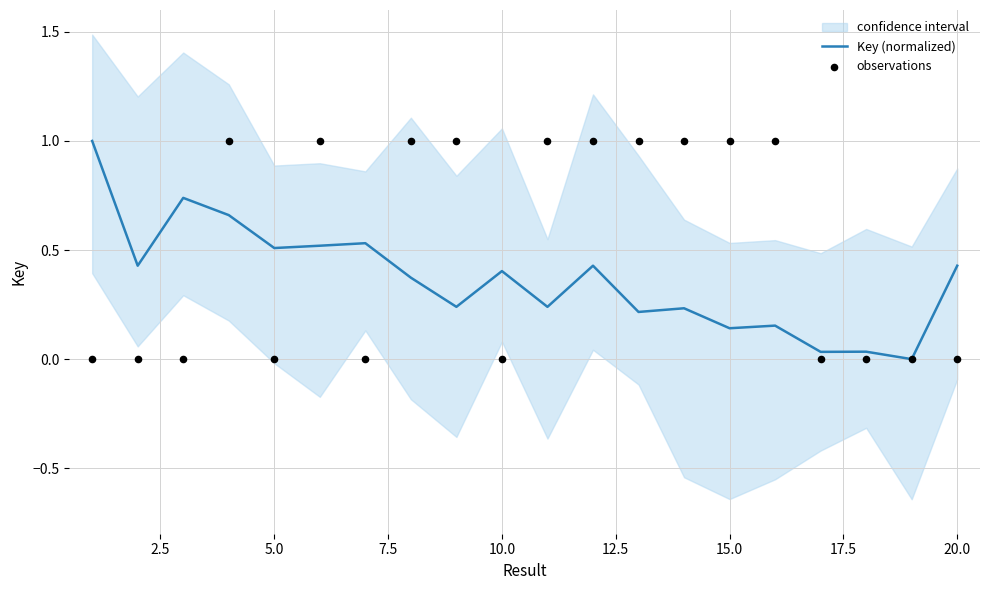

Is the value of observations at 12.5 greater than the value of Key (normalized) at 18?

Yes